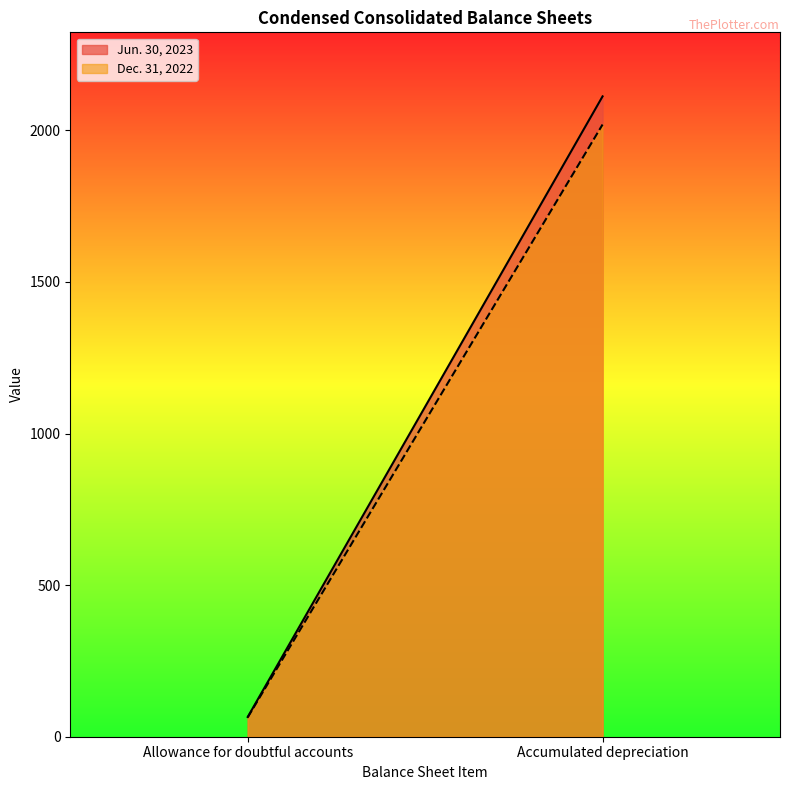

How many categories are shown in the chart?

2